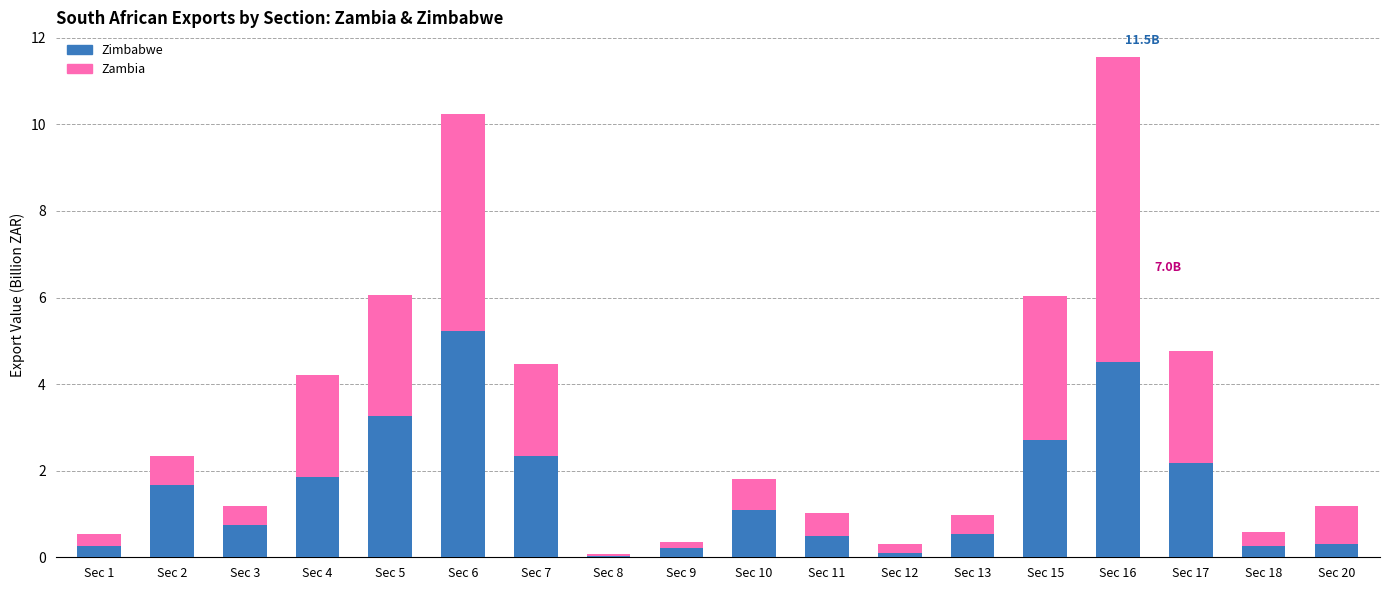

At which category is the sum across all series the highest?

Sec 16